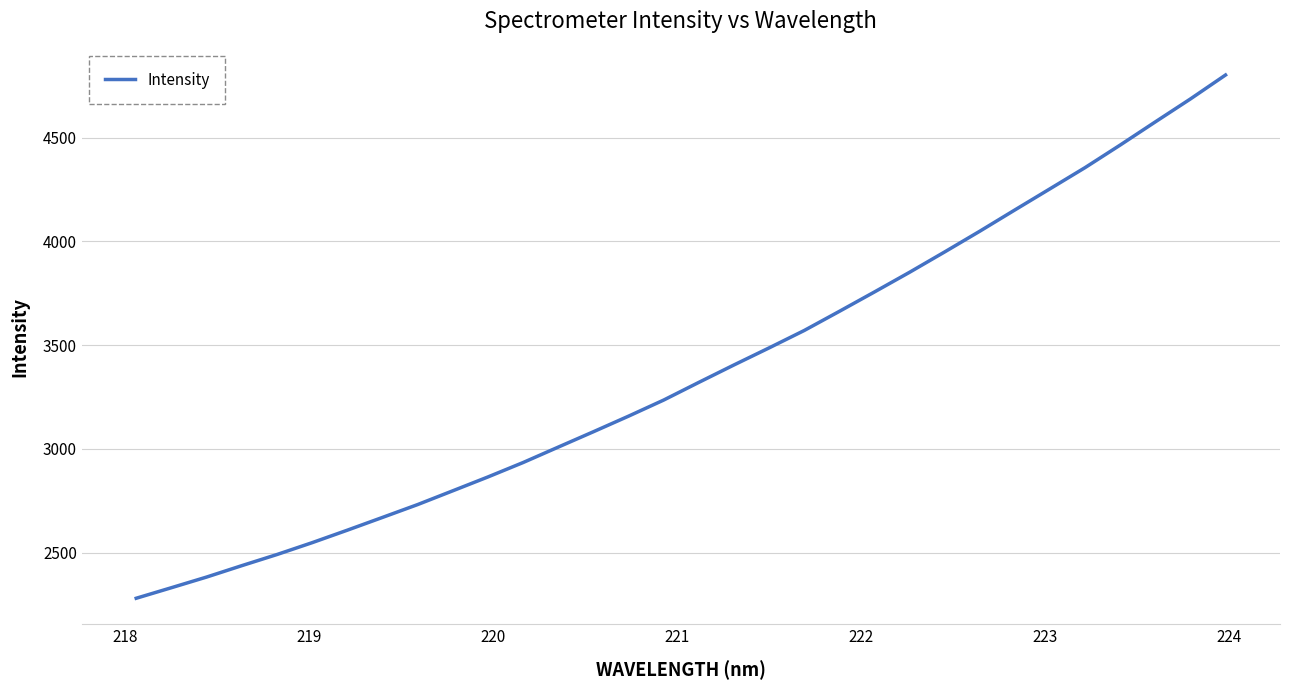

What is the smallest value displayed?

2280.6